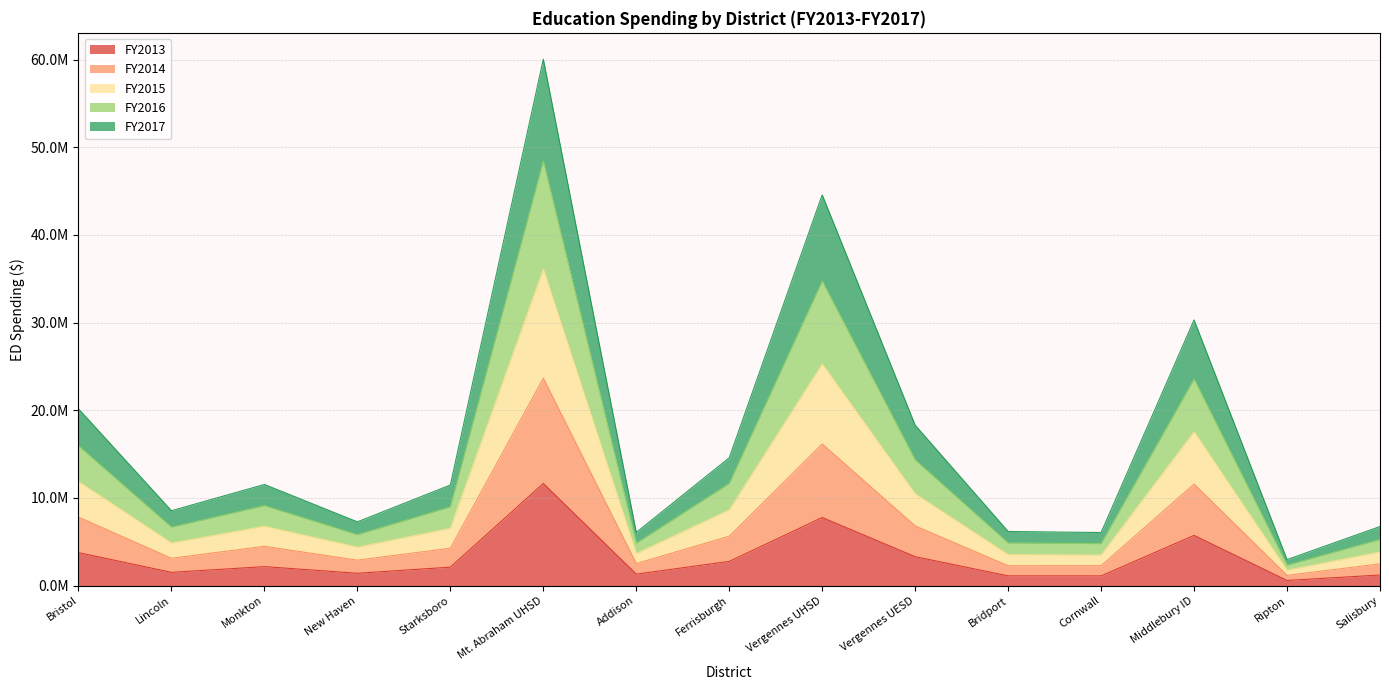

At which category does the chart reach its minimum across all series?

Ripton